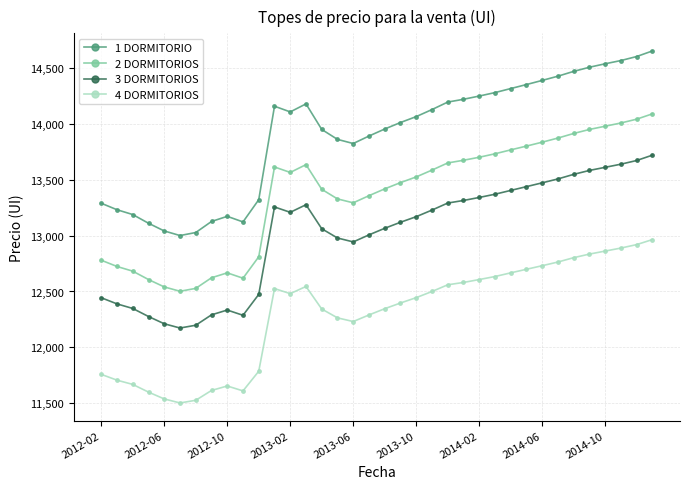

Which series has the largest range (max minus min)?

1 DORMITORIO